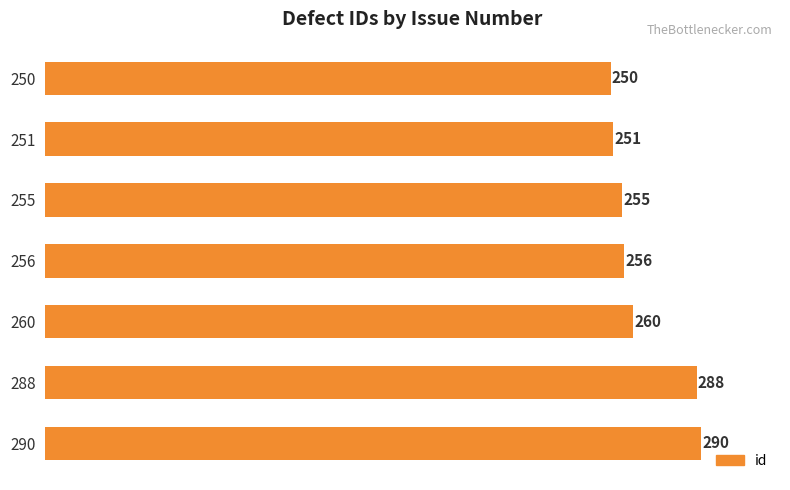

What is the sum of all values?

1850